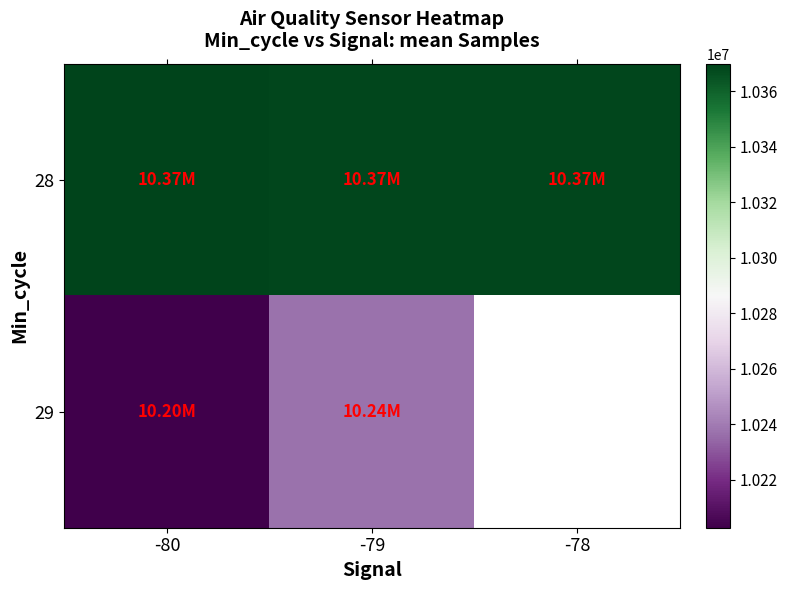

What is the highest value of the 29 series?

10236633.7